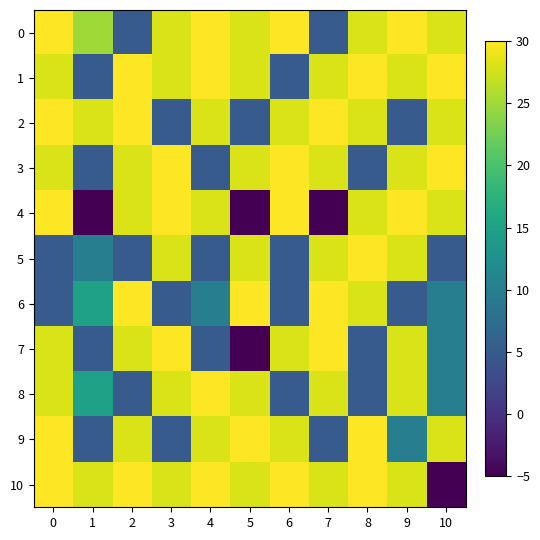

Rank the series by their maximum value, from highest to lowest.

0, 1, 2, 3, 4, 5, 6, 7, 8, 9, 10